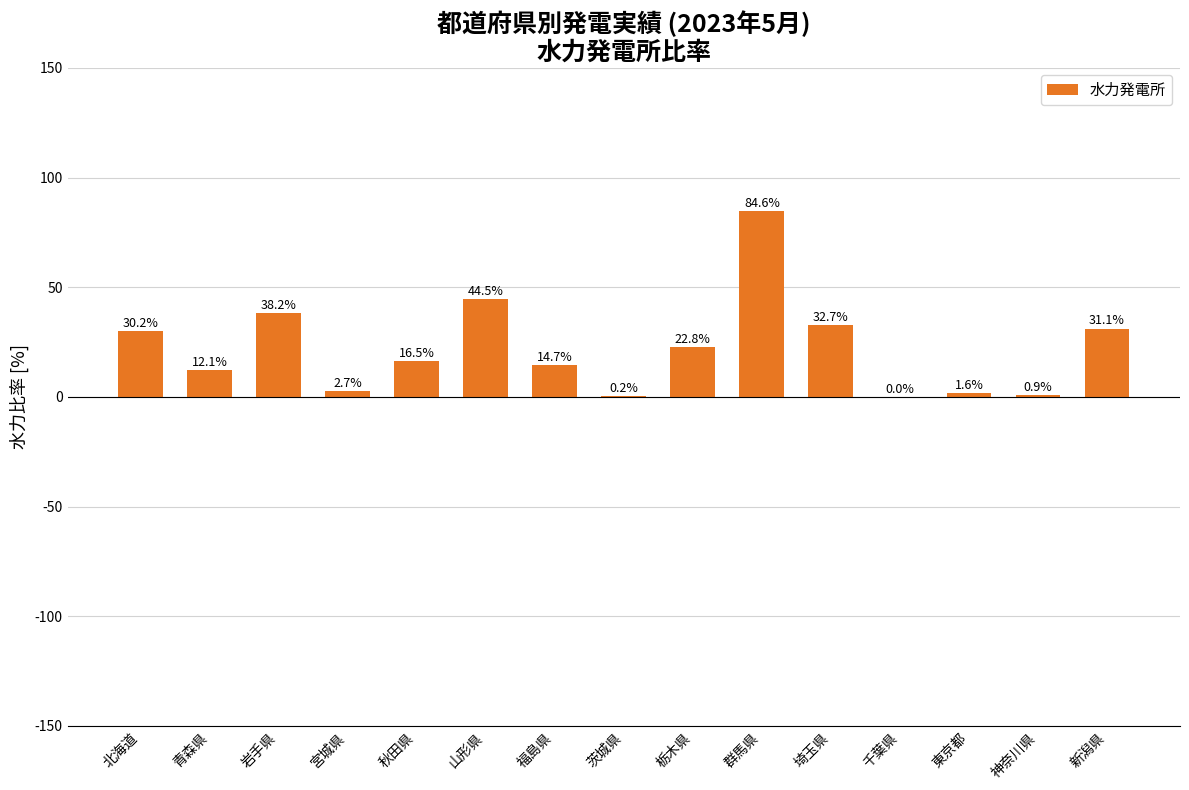

Are the bars horizontal?

No